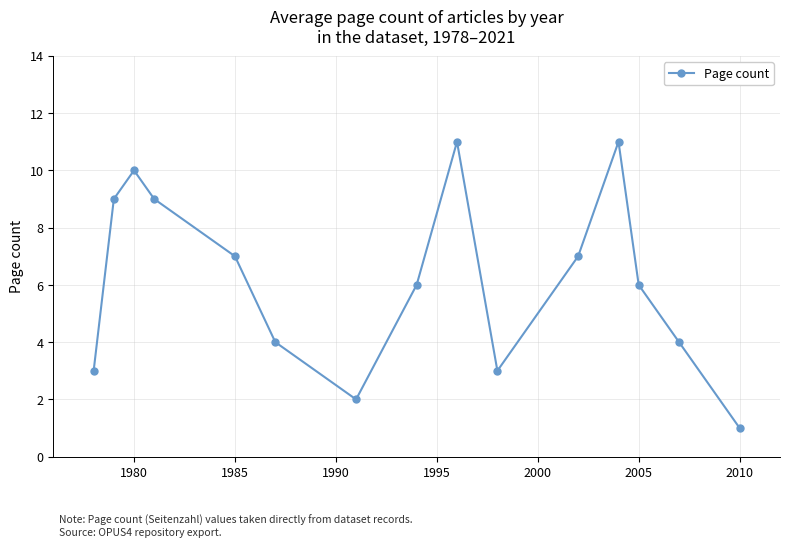

True or false: there are more than 0 points higher than both neighbors.

True